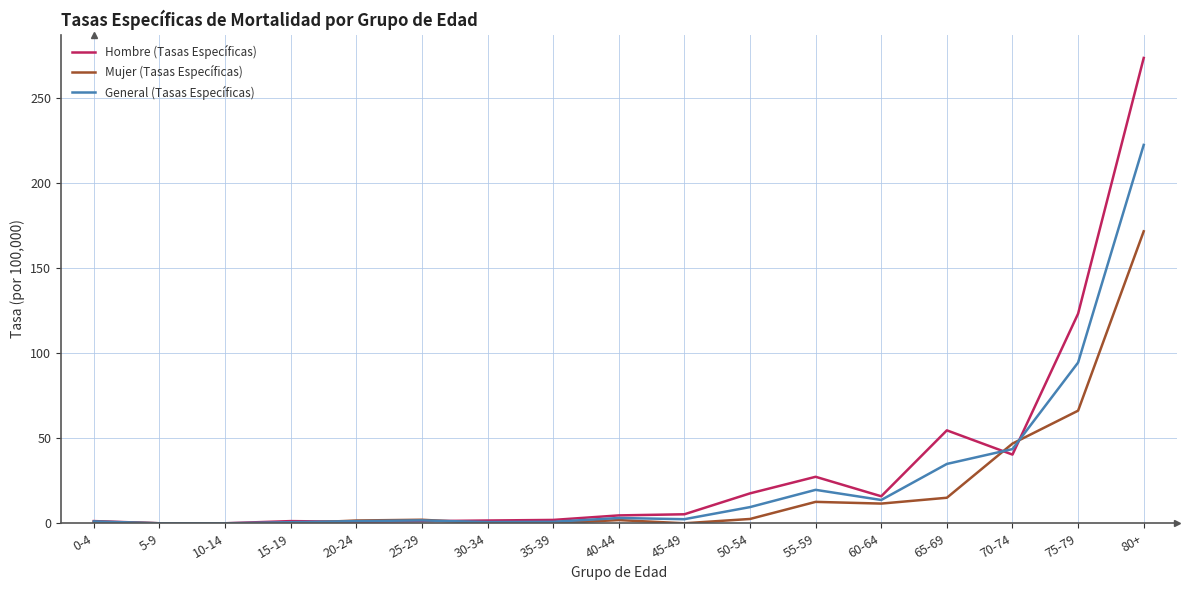

Where is Hombre (Tasas Específicas) nearest to the value 136?

75-79